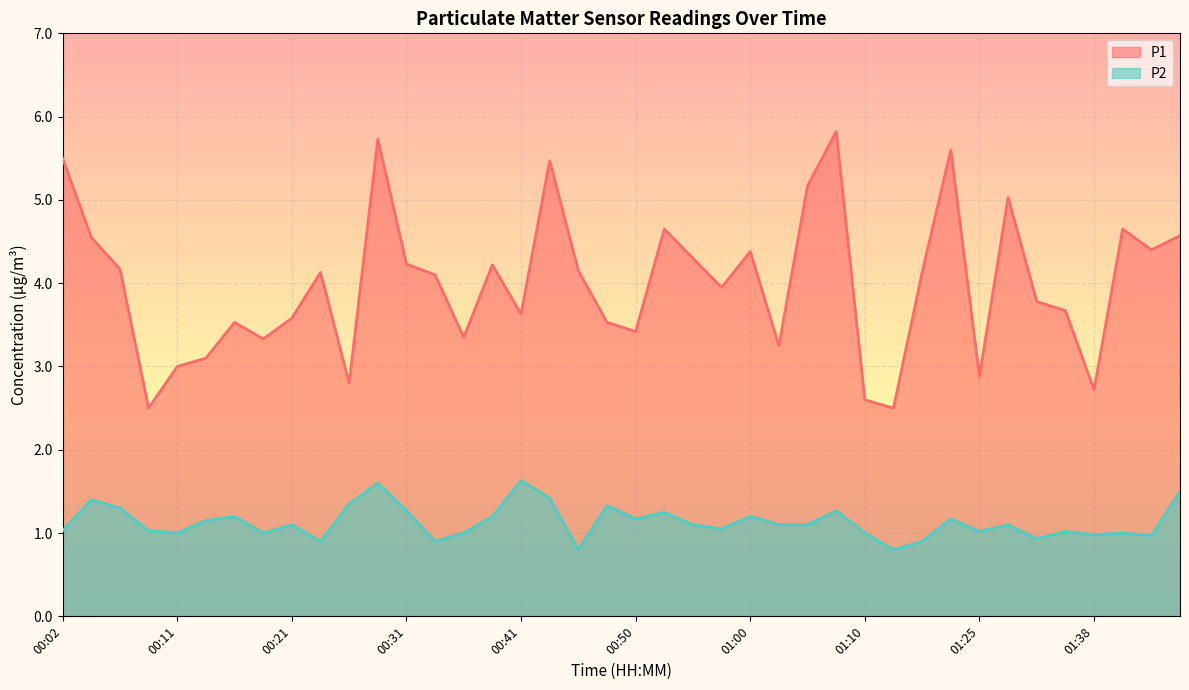

At 00:26, list the series in order from smallest to largest.

P2, P1